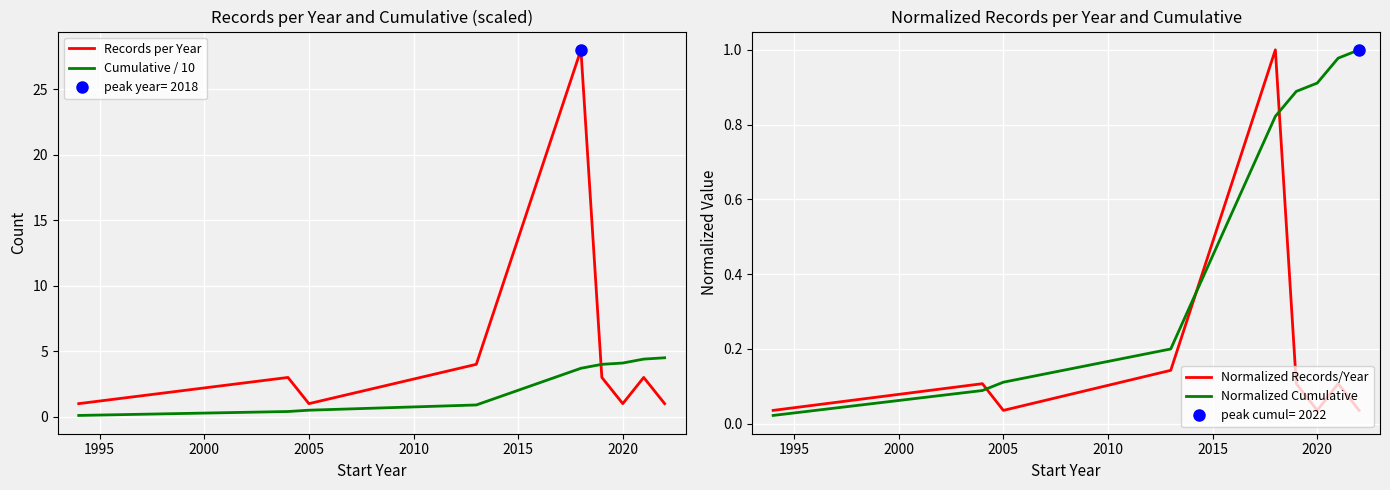

What is the maximum value for Cumulative / 10?

4.5